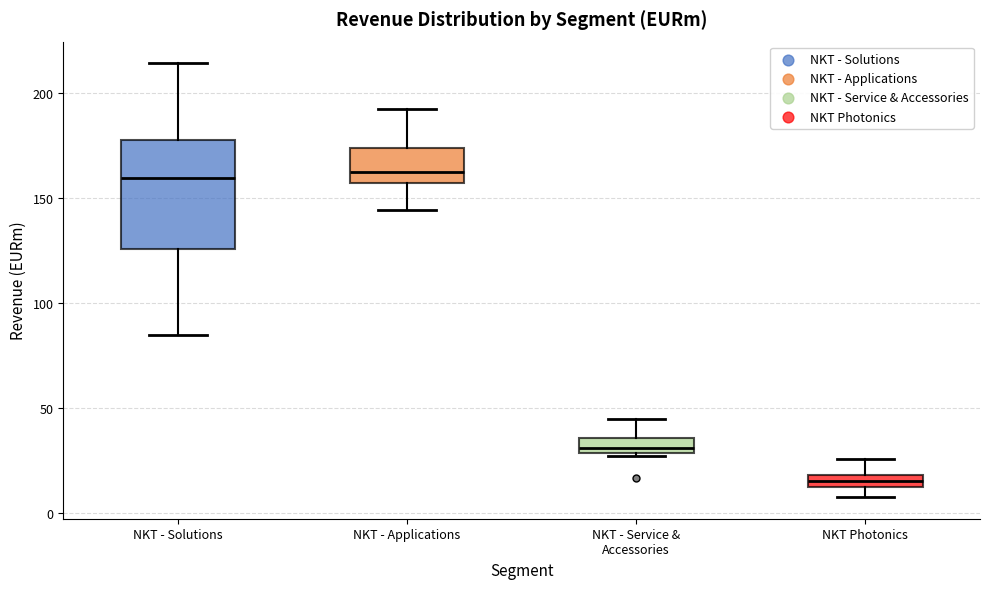

Which box's median line is the lowest?

NKT Photonics